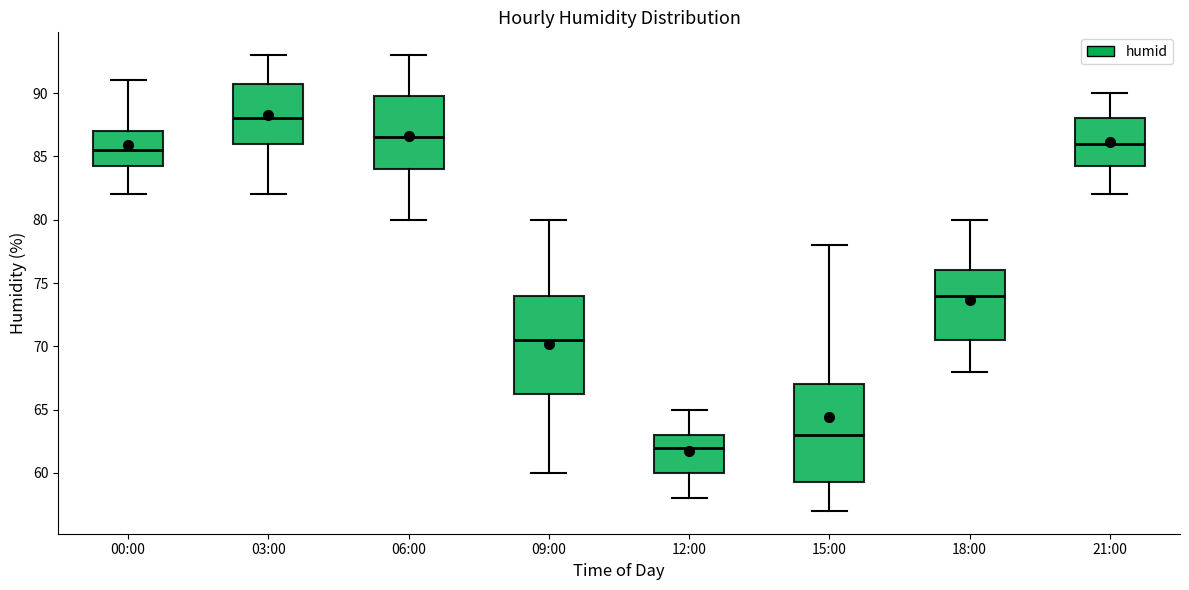

Reading left to right, read every box against the y-axis: the position of its median line, the range the box covers, and the ends of its whiskers. The values are not printed on the chart, so give them approximately, as read against the axis.

00:00: median 85.5, box 84.5 to 87.0, whiskers 82.0 to 91.0
03:00: median 88.0, box 86.0 to 91.0, whiskers 82.0 to 93.0
06:00: median 86.5, box 84.0 to 90.0, whiskers 80.0 to 93.0
09:00: median 70.5, box 66.5 to 74.0, whiskers 60.0 to 80.0
12:00: median 62.0, box 60.0 to 63.0, whiskers 58.0 to 65.0
15:00: median 63.0, box 59.5 to 67.0, whiskers 57.0 to 78.0
18:00: median 74.0, box 70.5 to 76.0, whiskers 68.0 to 80.0
21:00: median 86.0, box 84.5 to 88.0, whiskers 82.0 to 90.0